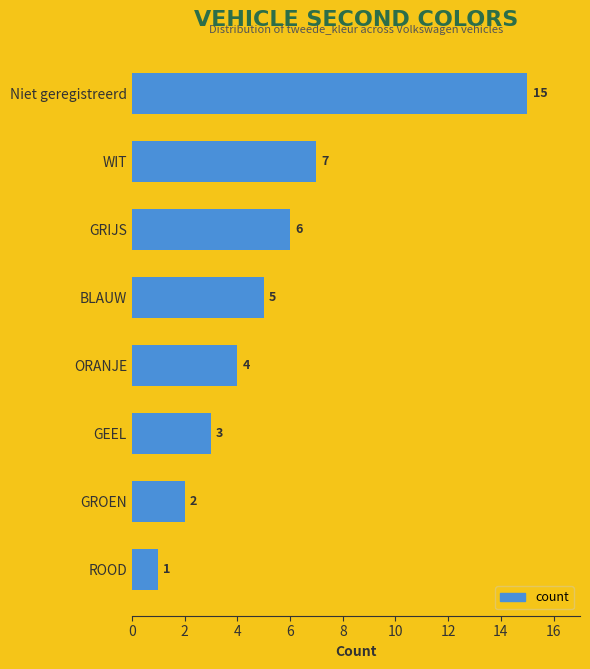

Where is the data nearest to the value 8?

WIT